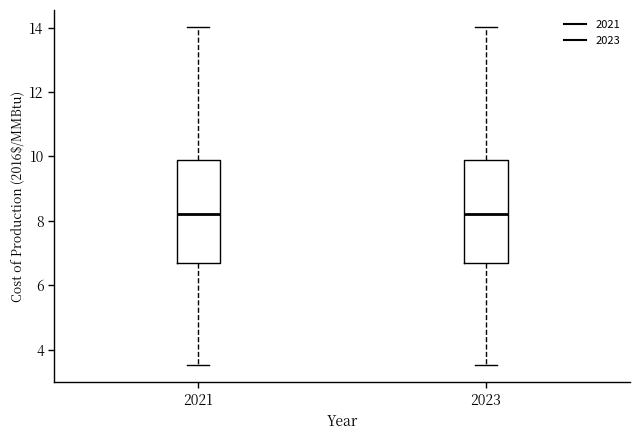

Where is the lower edge of the box at x = 2023 on the y-axis? The values are not printed on the chart, so give them approximately, as read against the axis.

6.6